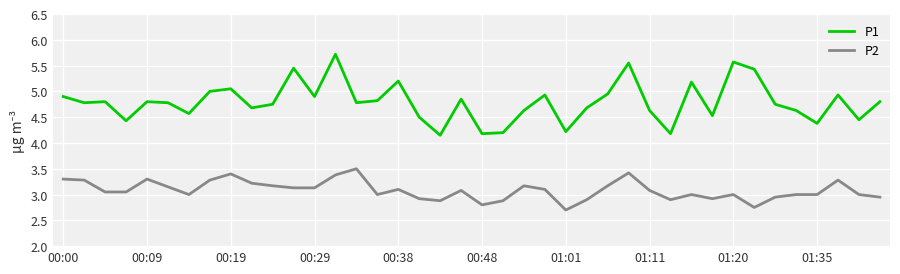

What is the sum of all P1 values?

191.7